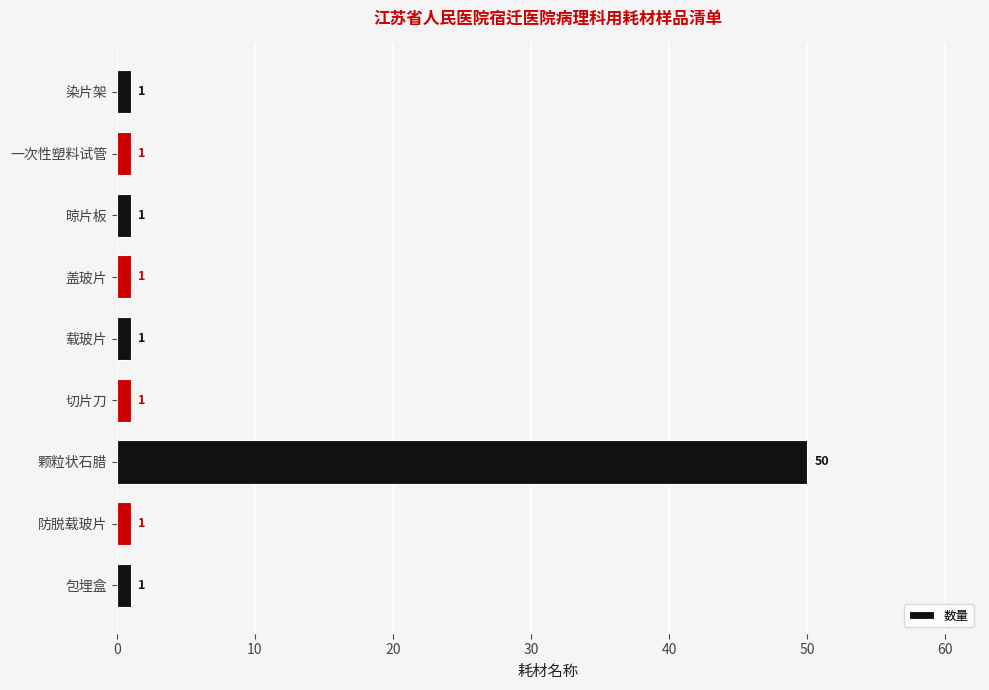

What is the sum of all values?

58